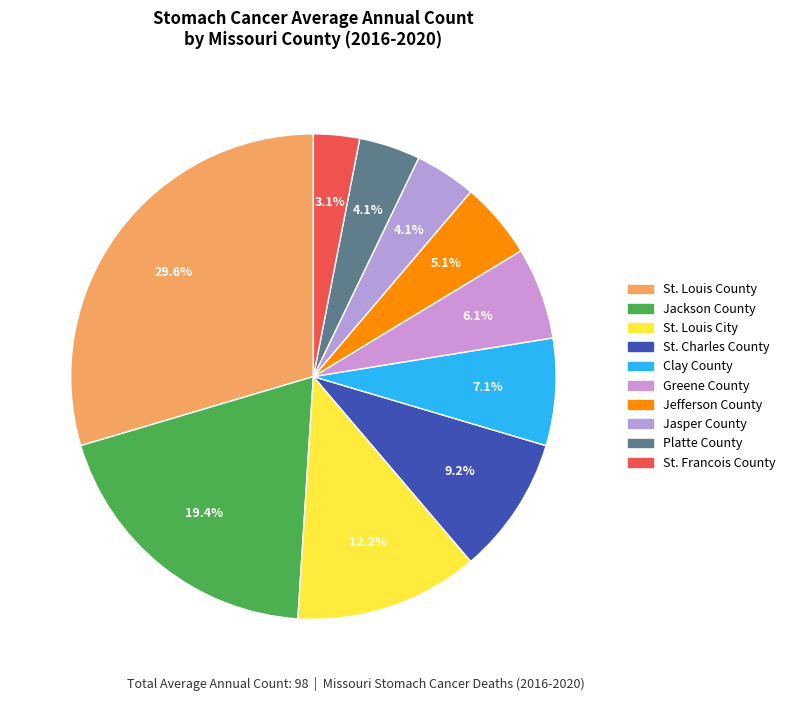

How many segments does this pie chart have?

10